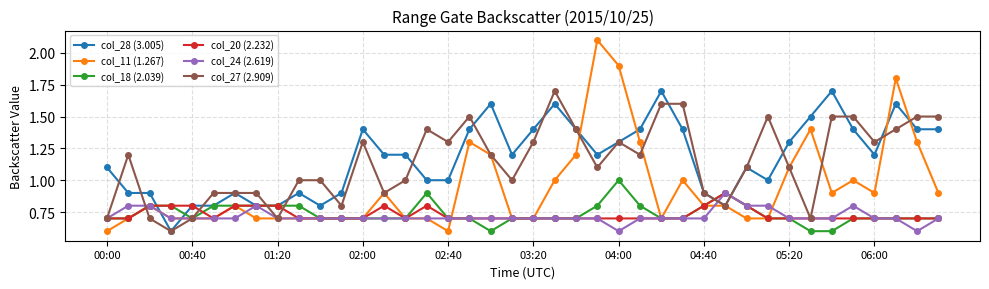

What is the value of the col_18 (2.039) point at the 18th from the left?

0.7